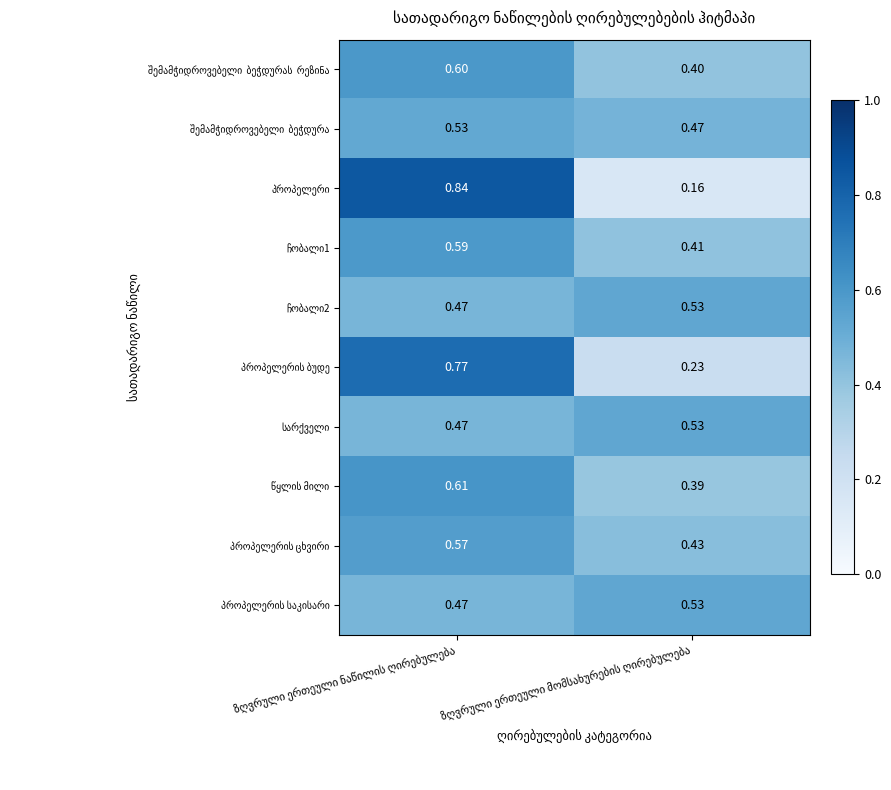

What is the sum of the პროპელერის ბუდე values at ზღვრული ერთეული მომსახურების ღირებულება and ზღვრული ერთეული ნაწილის ღირებულება?

1.0